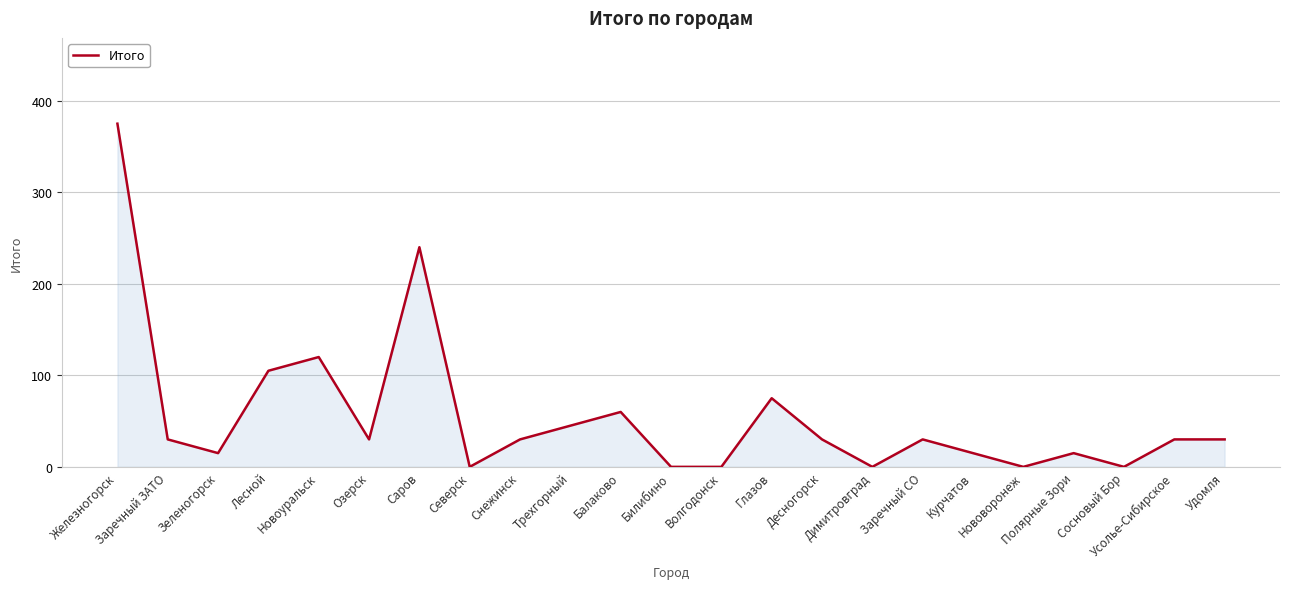

What is the maximum value shown in the chart?

375